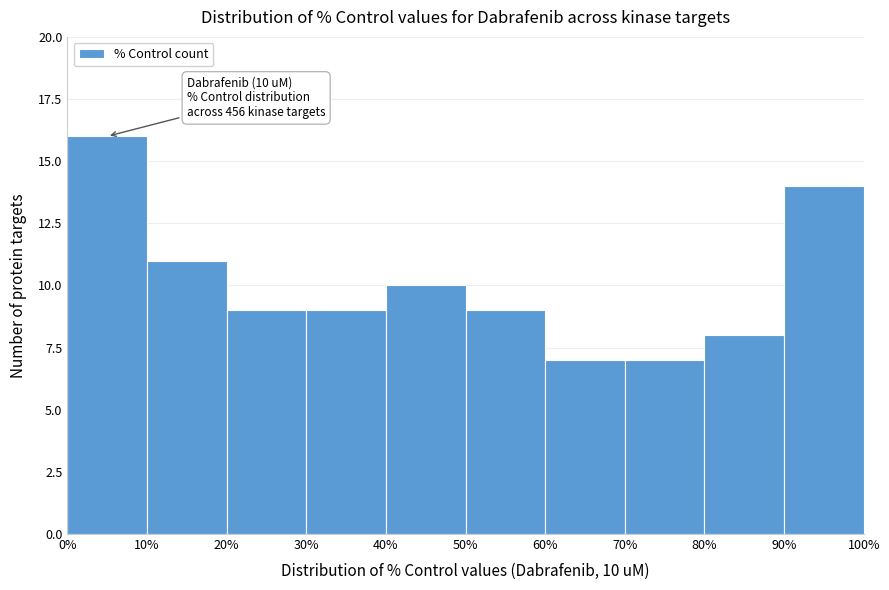

Which range on the x-axis has the tallest bar?

0% to 10%